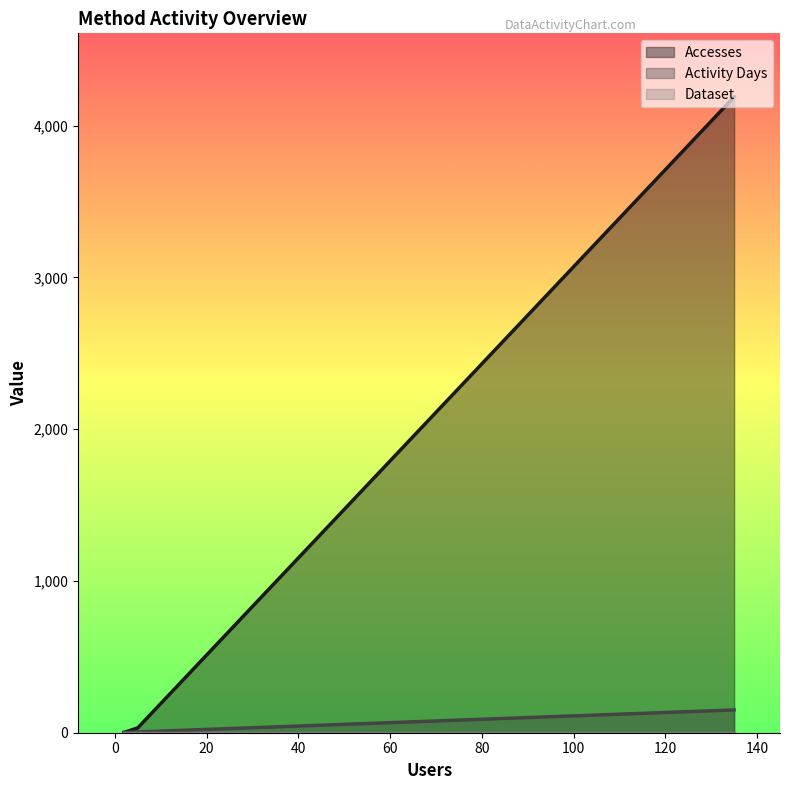

Which series has the largest total across all categories?

Accesses